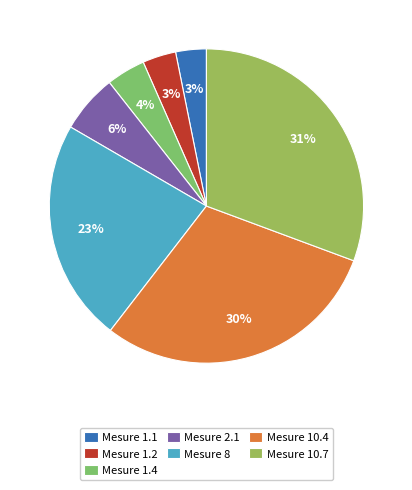

How many segments does this pie chart have?

7